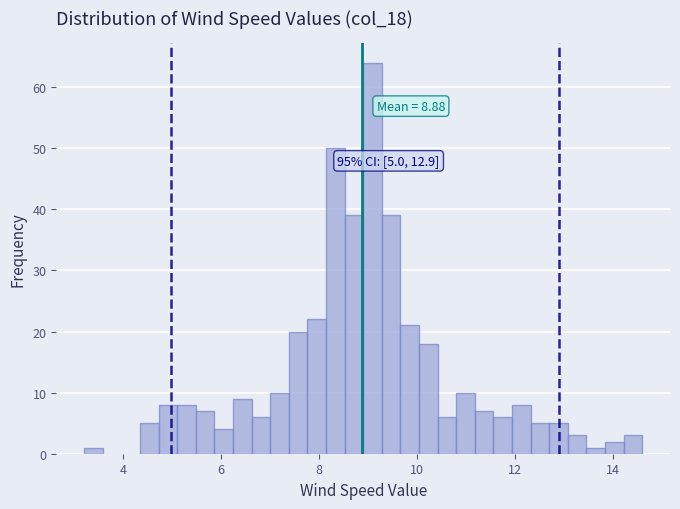

Read against the x-axis, roughly where is the centre of the tallest bar?

9.0